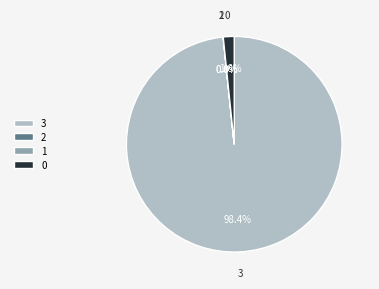

To the nearest percent, what percentage of the pie is 3?

98%